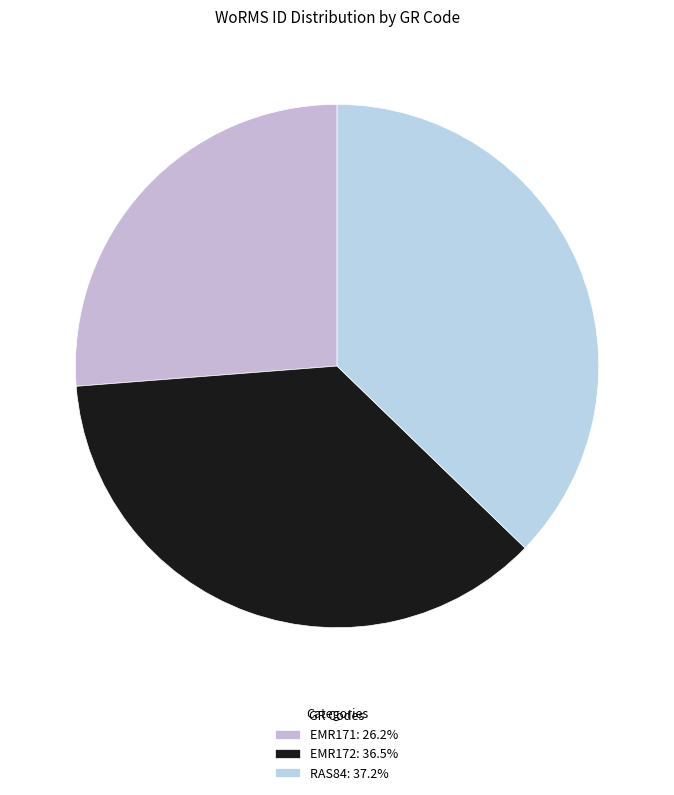

Which category has the smallest portion of the pie?

EMR171